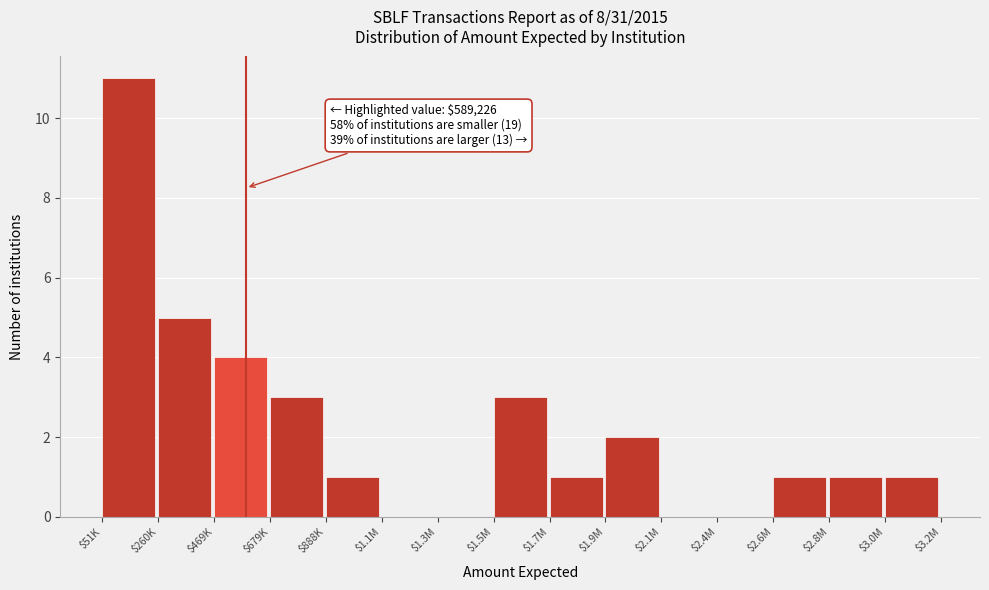

Is it true that the value at $3.0M is 1?

True